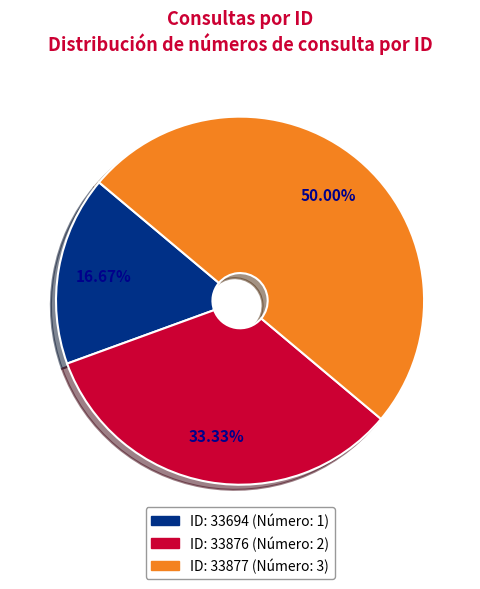

Which category has the biggest portion of the pie?

33877